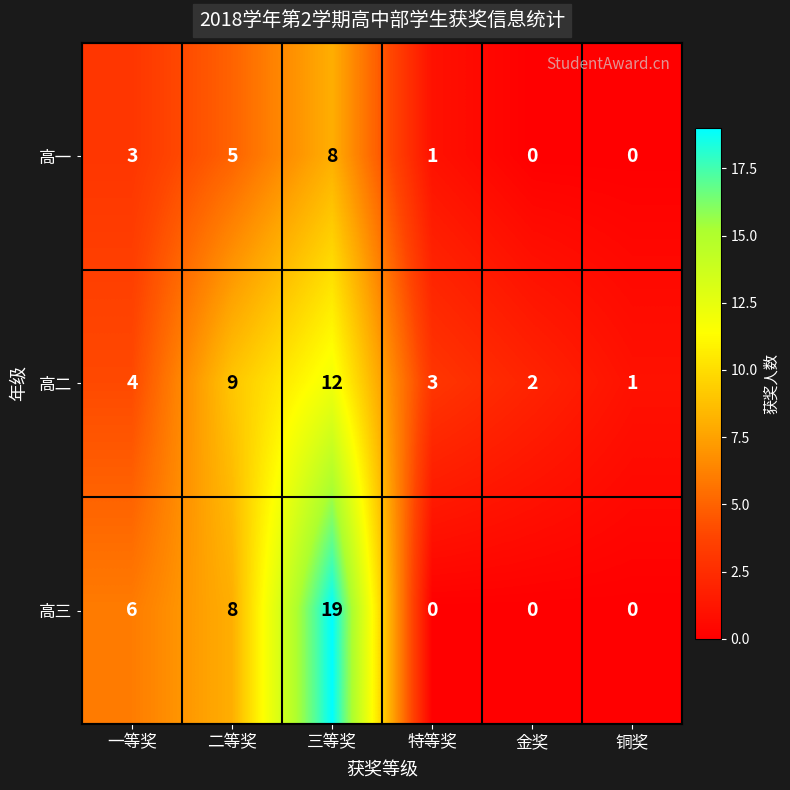

Reading left to right, what are all the values shown in this chart?

高一: 一等奖=3	二等奖=5	三等奖=8	特等奖=1	金奖=0	铜奖=0
高二: 一等奖=4	二等奖=9	三等奖=12	特等奖=3	金奖=2	铜奖=1
高三: 一等奖=6	二等奖=8	三等奖=19	特等奖=0	金奖=0	铜奖=0